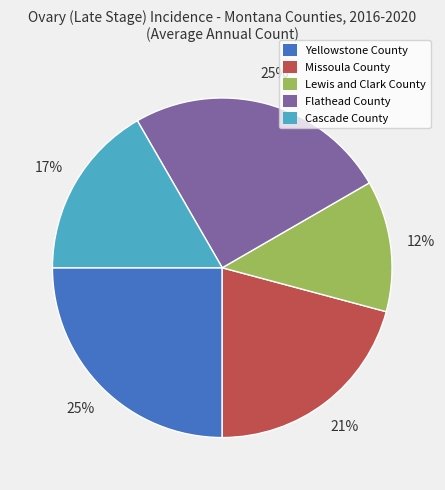

True or false: Flathead County accounts for 25% of the total.

True